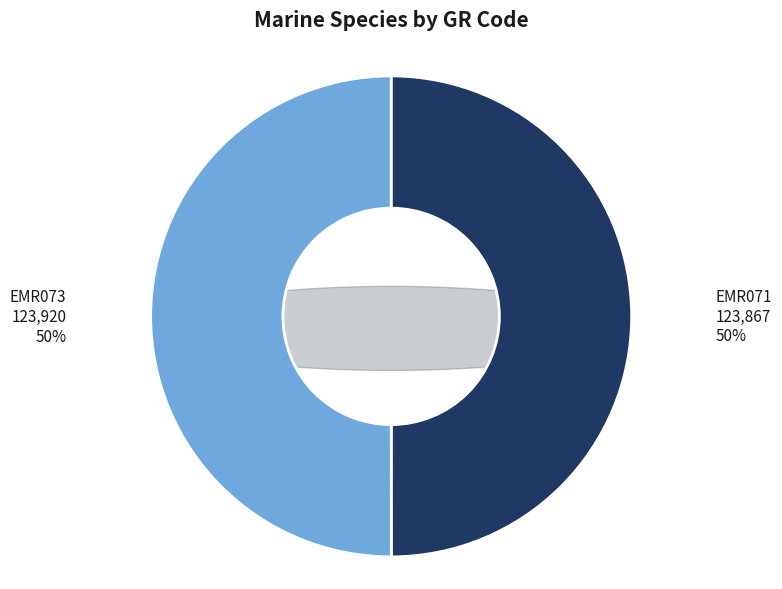

Rank the categories by value from lowest to highest.

EMR071, EMR073